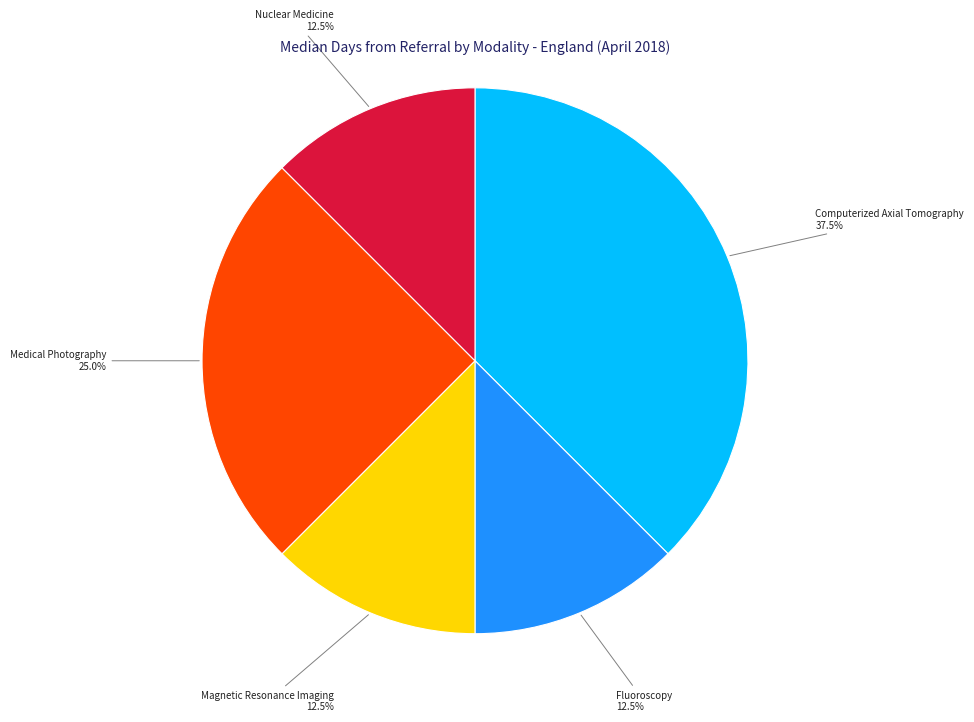

Between Fluoroscopy and Computerized Axial Tomography, which is larger?

Computerized Axial Tomography